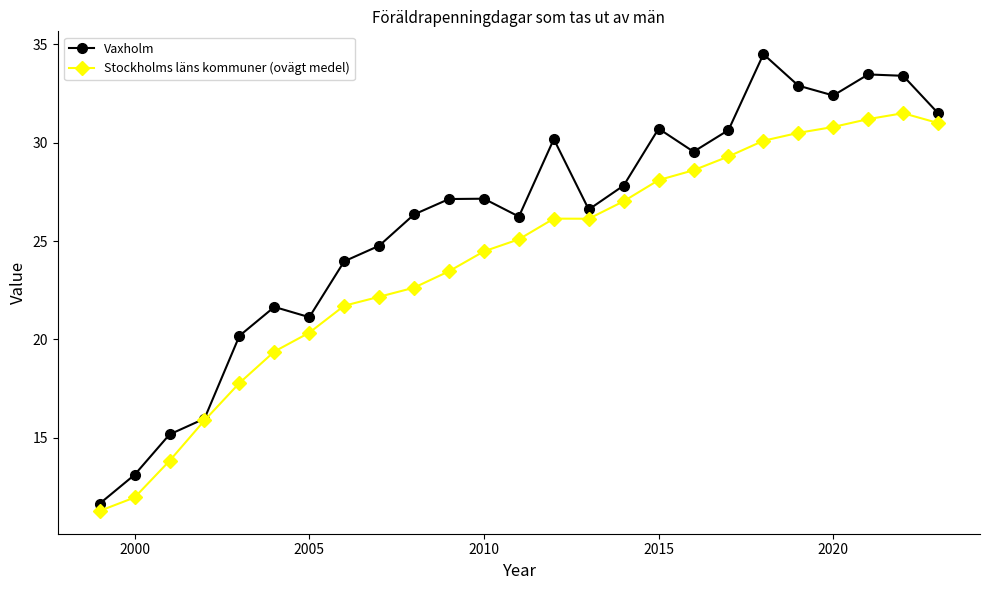

At how many categories does at least one series exceed 32?

5